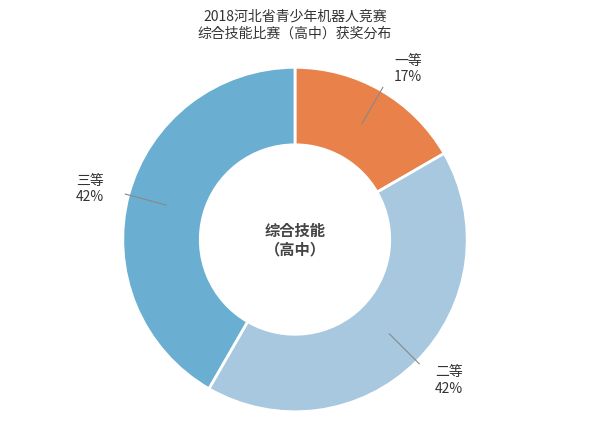

Does any single category account for the majority?

No